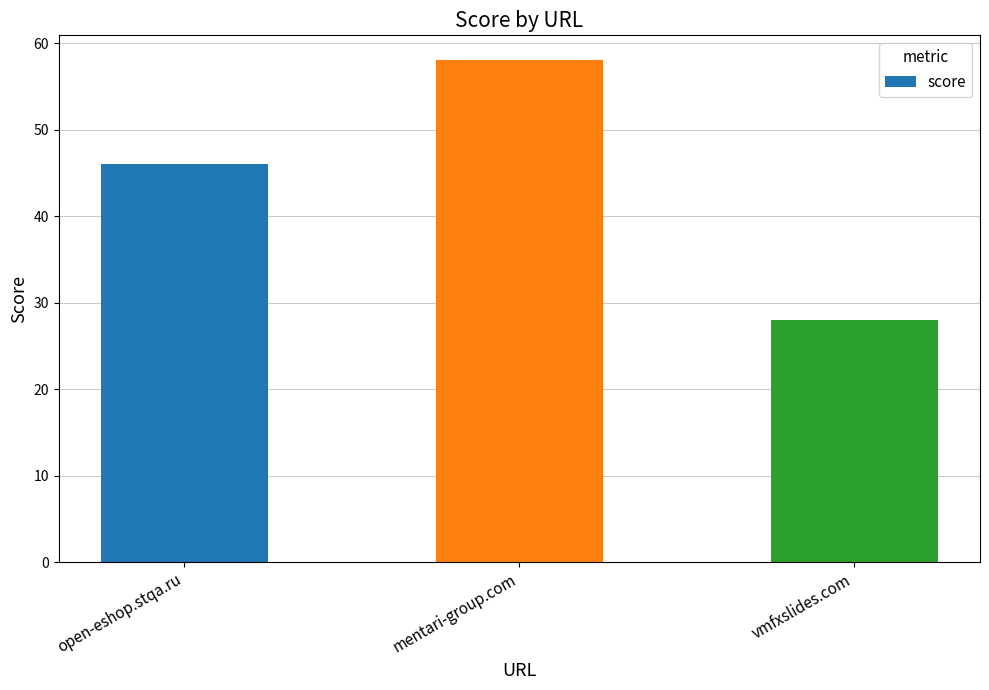

True or false: the data shows 46 at open-eshop.stqa.ru.

True